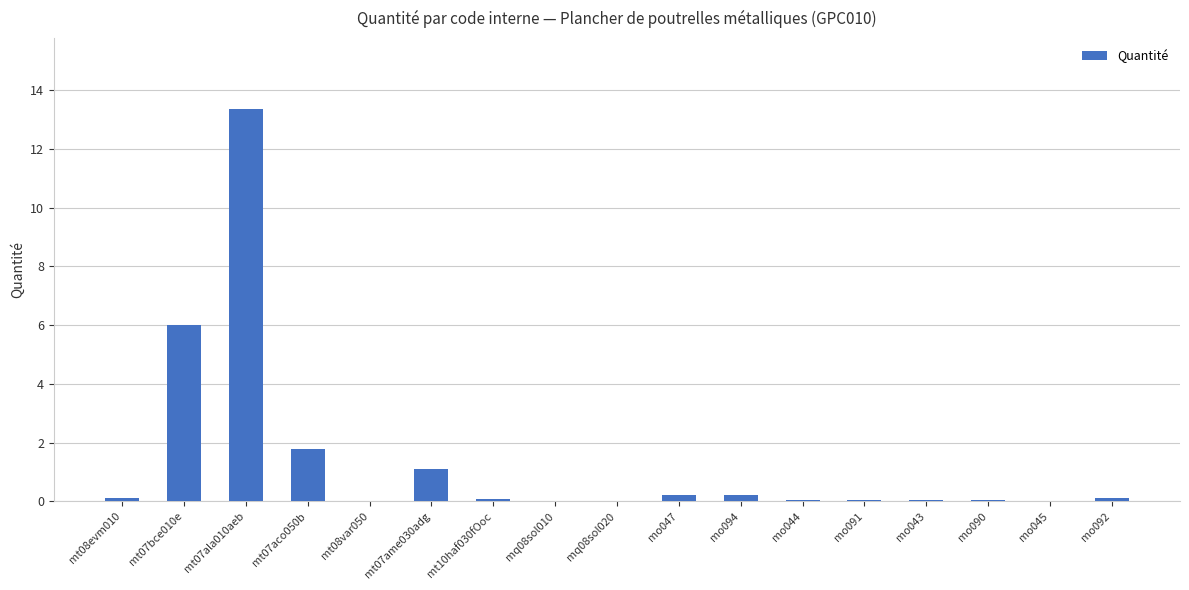

Which label corresponds to the largest value in the chart?

mt07ala010aeb